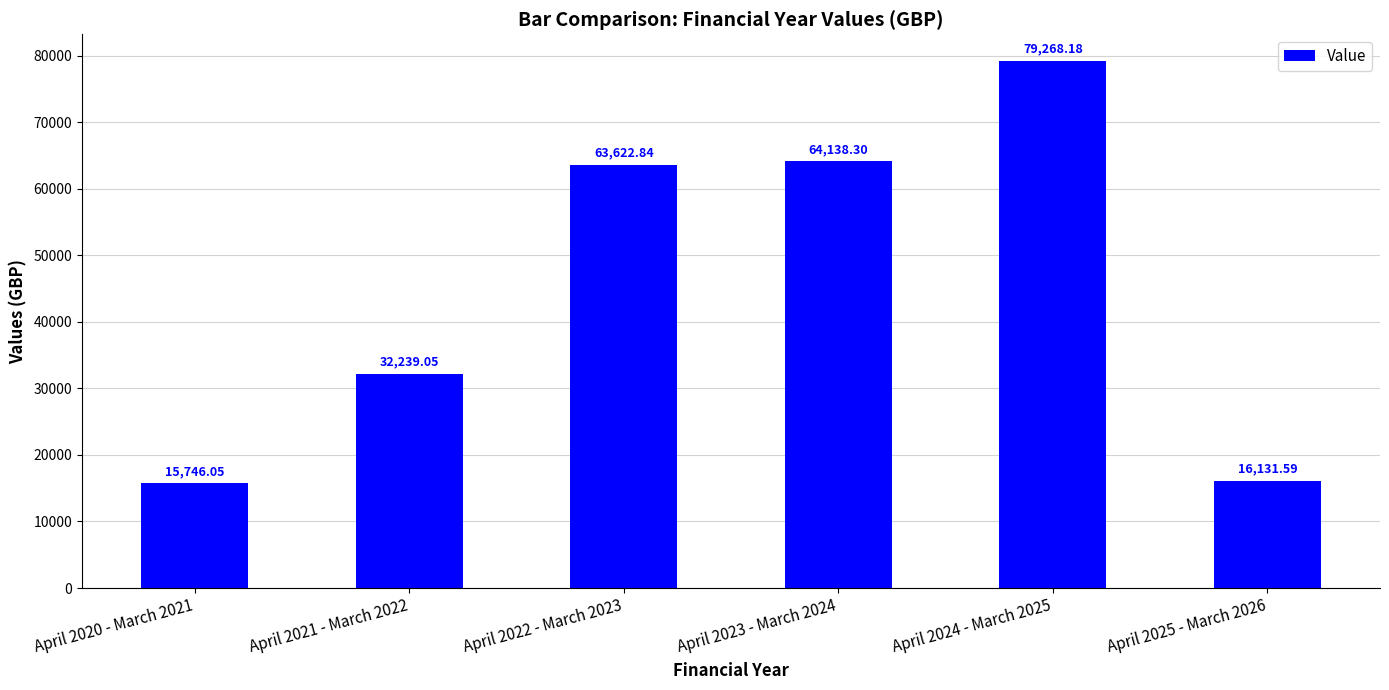

What is the label of the 4th bar from the left?

April 2023 - March 2024